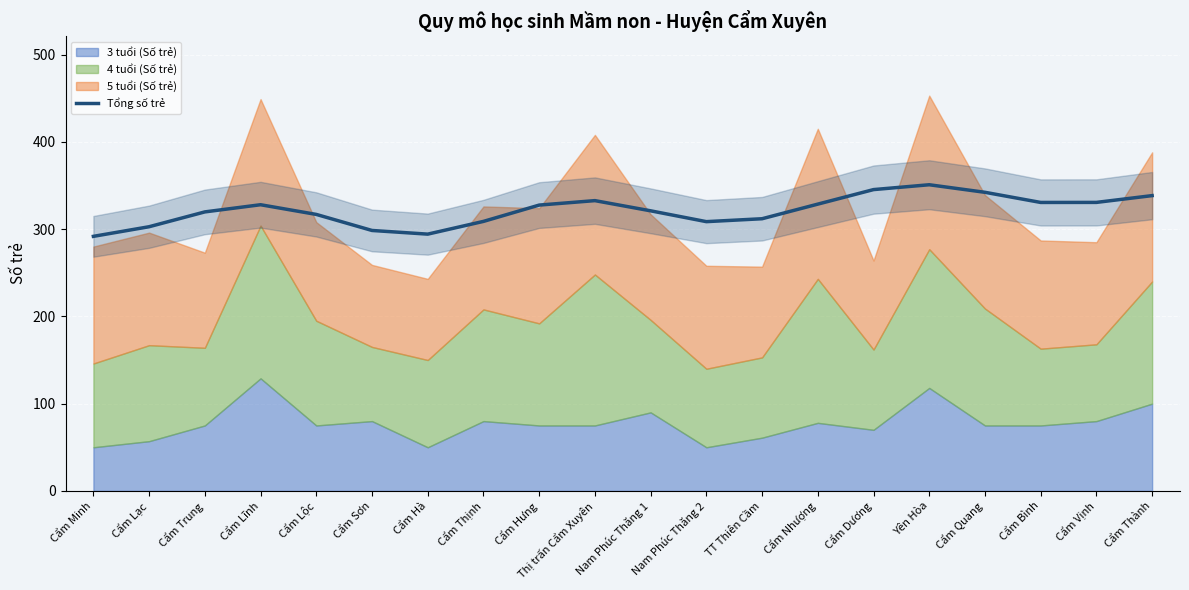

What is the difference between the second highest and second lowest values?

51.0